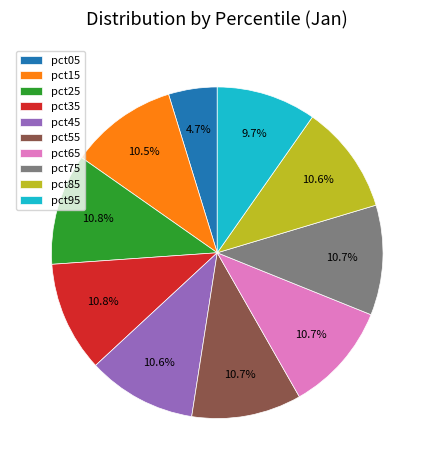

To the nearest percent, what is the difference between the largest and smallest slice percentages?

6%